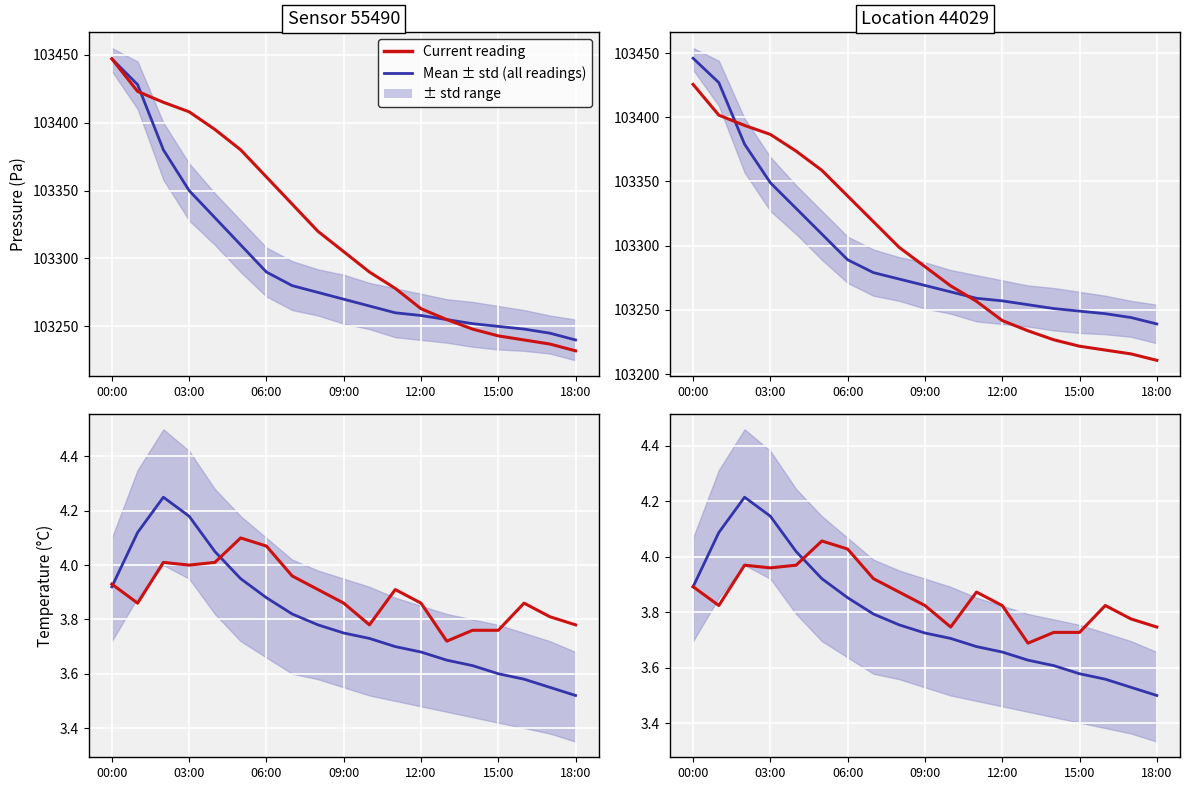

How many lines are shown in the chart?

2